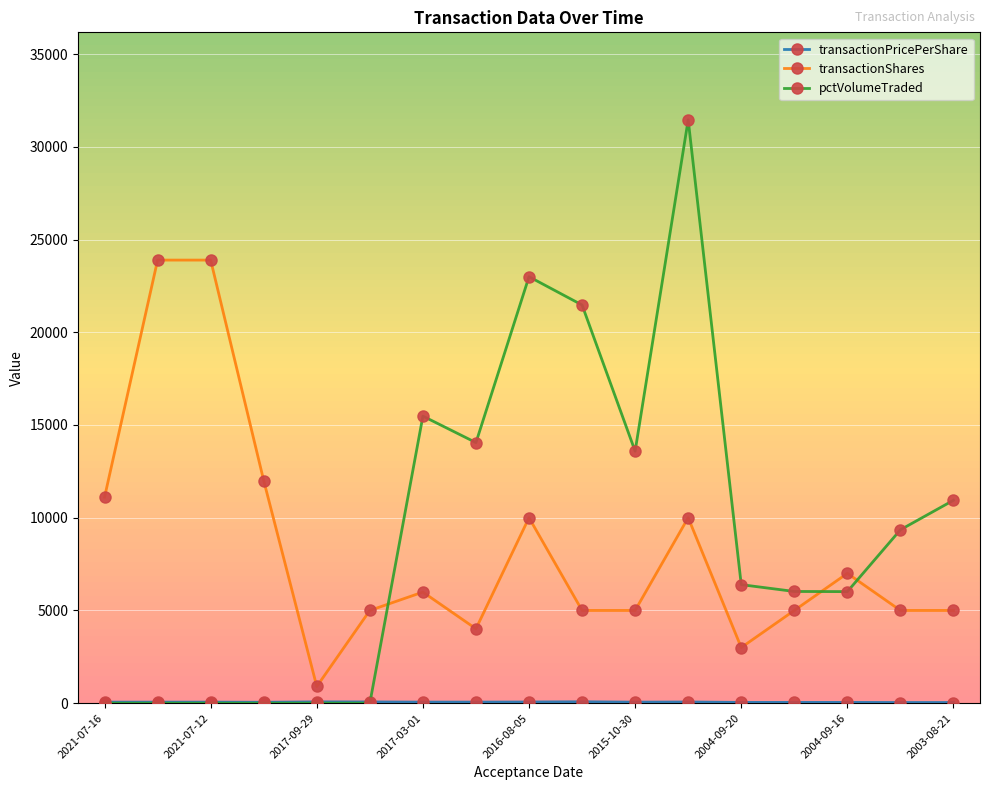

Which series has the largest range (max minus min)?

pctVolumeTraded